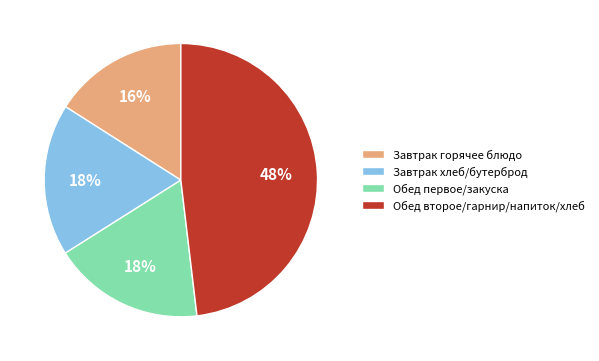

Is there any slice that represents more than half of the pie?

No